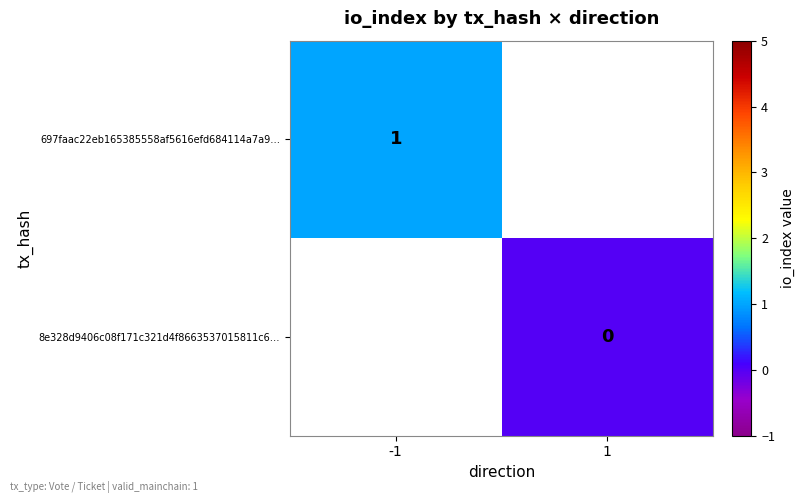

The 697faac22eb165385558af5616efd684114a7a9… series shows 0 at -1. True or false?

False